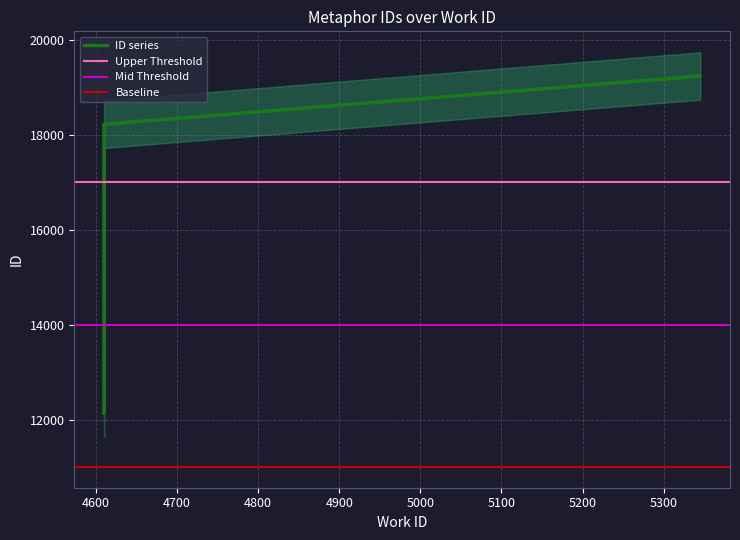

True or false: there are more than 1 points higher than both neighbors.

False